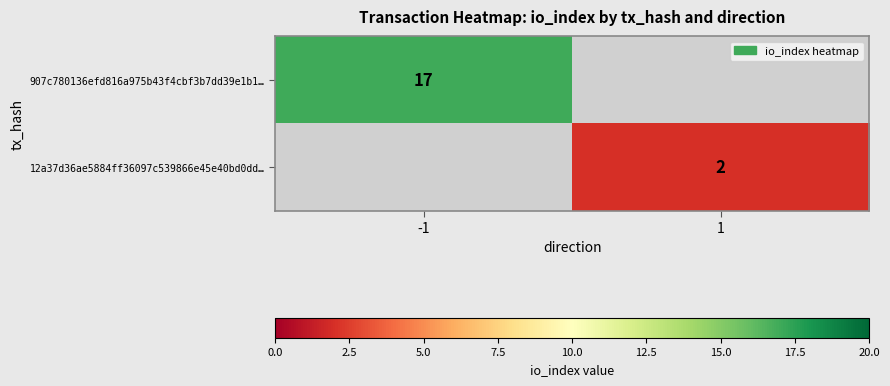

Between 1 and -1, which is larger?

-1